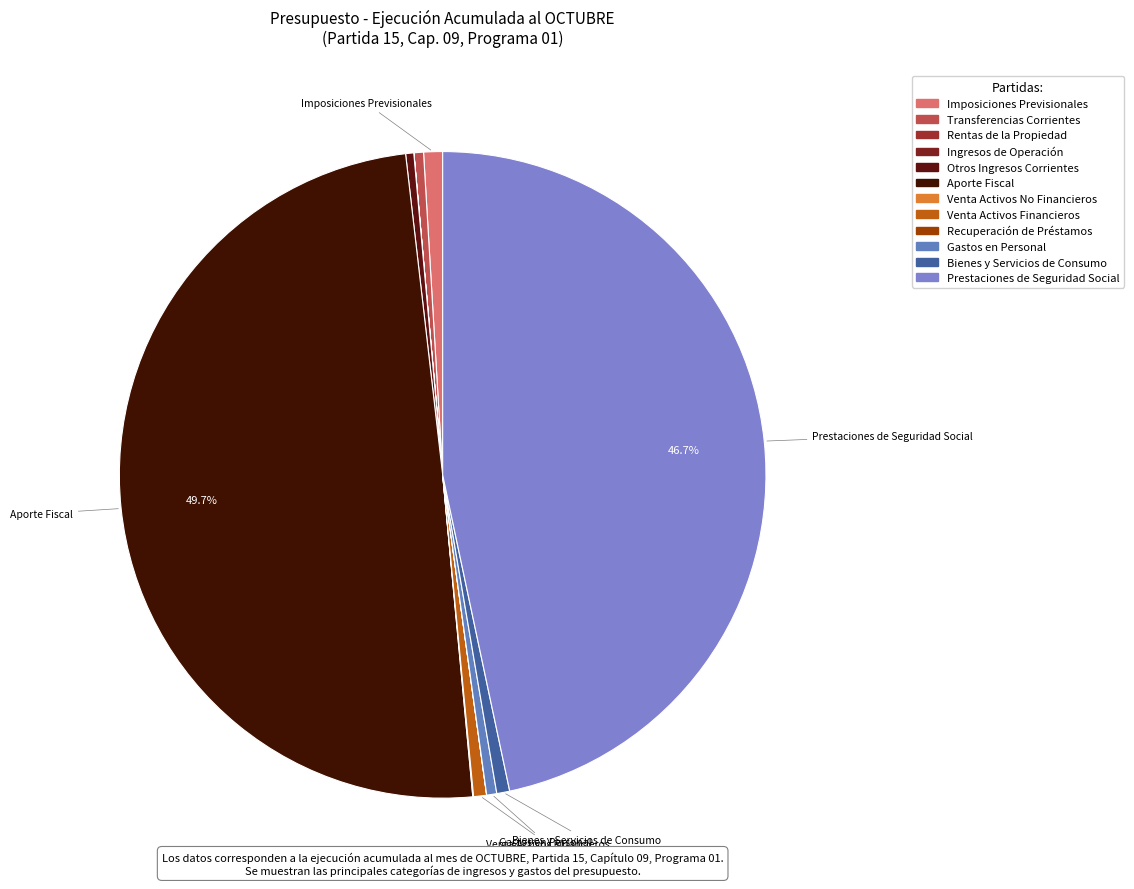

What percentage is the Venta Activos Financieros slice, to the nearest percent?

1%